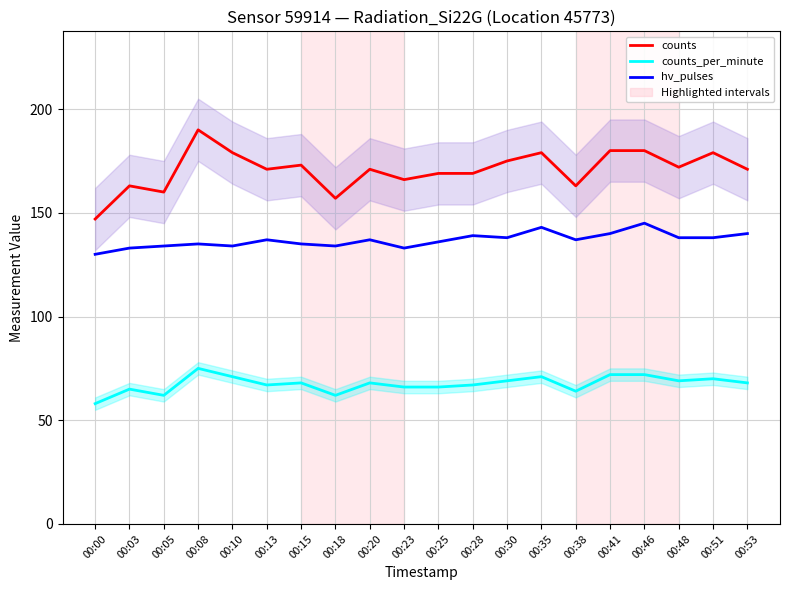

What is the greatest value displayed?

190